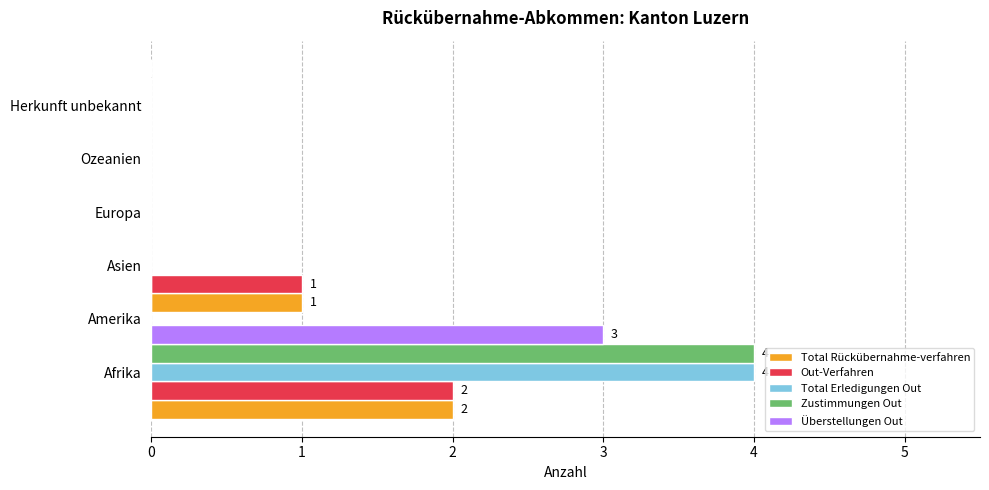

What is the total value across all series at 0?

15